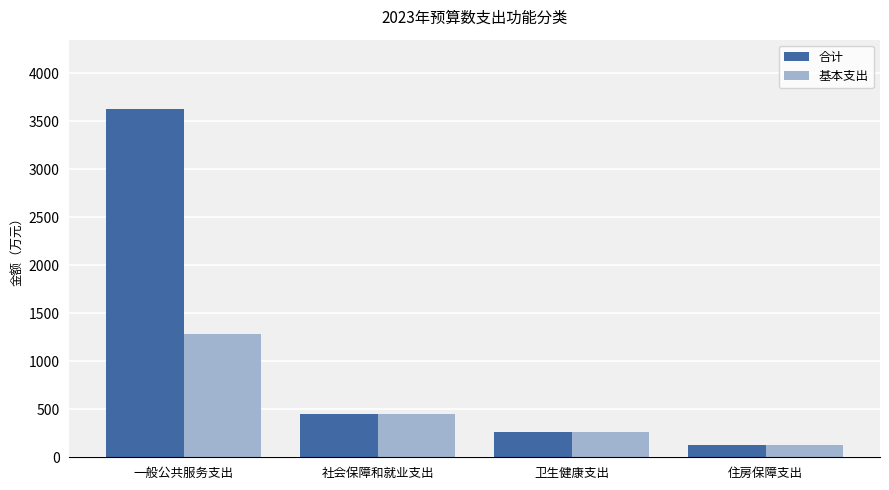

The 基本支出 series shows 128.3 at 住房保障支出. True or false?

True